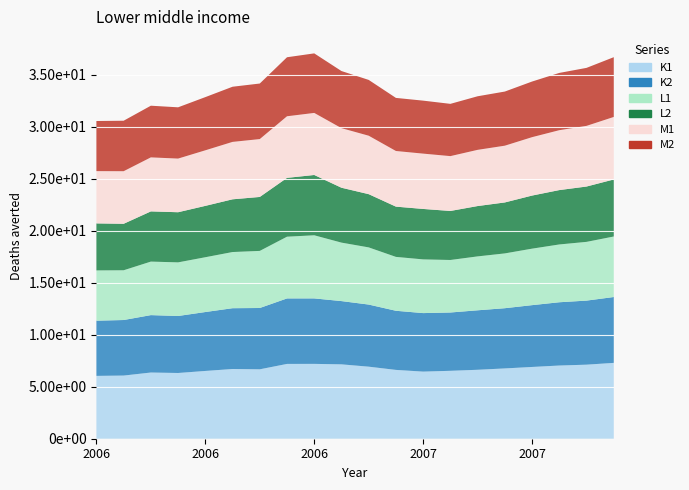

Reading right to left, extract all data points from this chart.

K1: 7.3	7.1	7.0	6.9	6.8	6.6	6.5	6.5	6.6	6.9	7.1	7.2	7.2	6.7	6.7	6.5	6.3	6.4	6.1	6.0
K2: 6.3	6.2	6.1	5.9	5.8	5.7	5.6	5.6	5.7	6.0	6.1	6.3	6.3	5.9	5.8	5.7	5.5	5.5	5.3	5.3
L1: 5.8	5.6	5.6	5.4	5.3	5.2	5.0	5.2	5.2	5.5	5.6	6.1	5.9	5.5	5.4	5.3	5.2	5.1	4.8	4.8
L2: 5.5	5.3	5.2	5.1	4.9	4.8	4.7	4.8	4.8	5.1	5.3	5.8	5.7	5.2	5.1	4.9	4.8	4.8	4.5	4.5
M1: 6.0	5.8	5.8	5.6	5.5	5.4	5.3	5.3	5.3	5.6	5.7	6.0	5.9	5.6	5.5	5.3	5.2	5.2	5.1	5.0
M2: 5.7	5.6	5.5	5.3	5.2	5.1	5.0	5.1	5.1	5.4	5.5	5.7	5.7	5.3	5.3	5.1	4.9	5.0	4.9	4.8